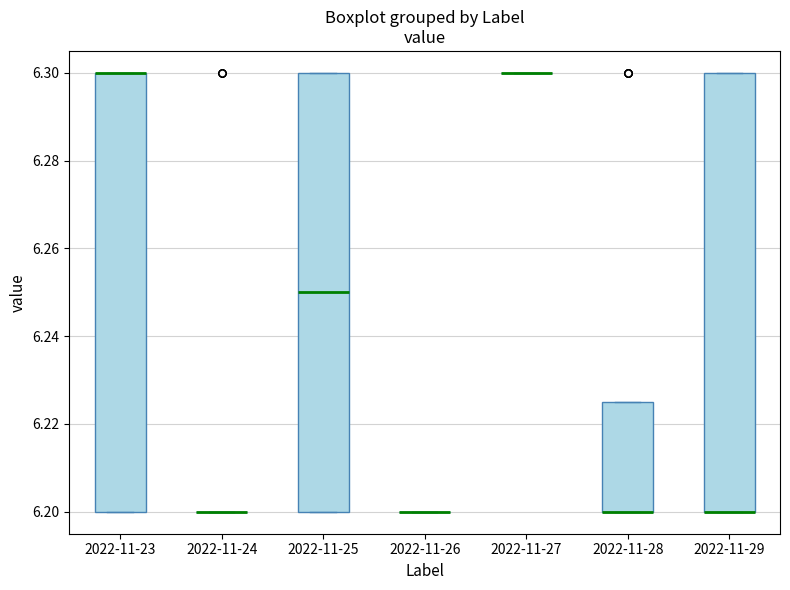

Where is the upper edge of the box for 2022-11-25 on the y-axis? The values are not printed on the chart, so give them approximately, as read against the axis.

6.300